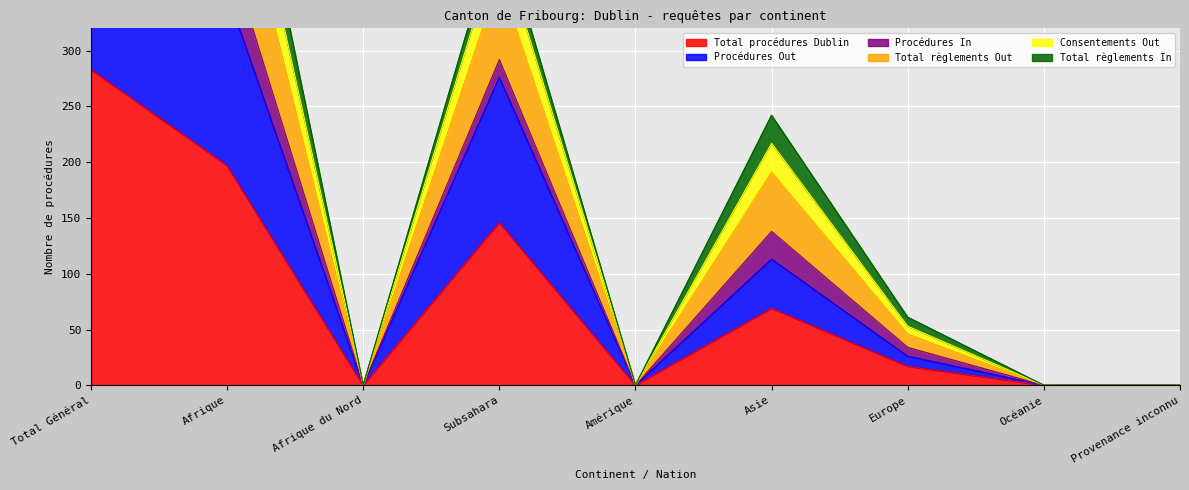

True or false: Total procédures Dublin has a value of 0 at Océanie.

True